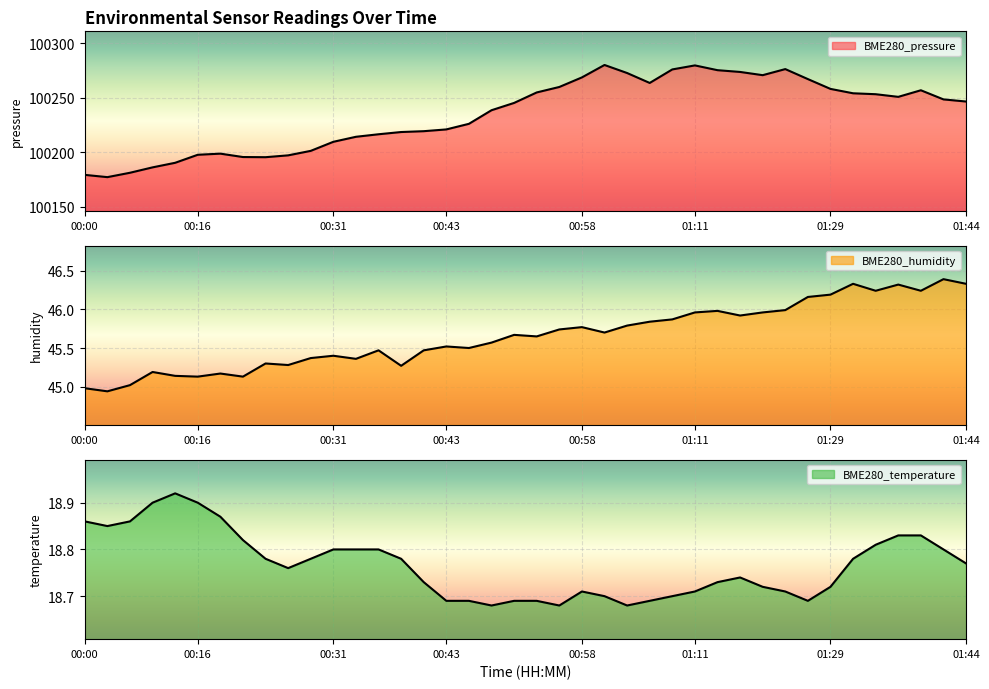

Which series has the largest range (max minus min)?

BME280_pressure